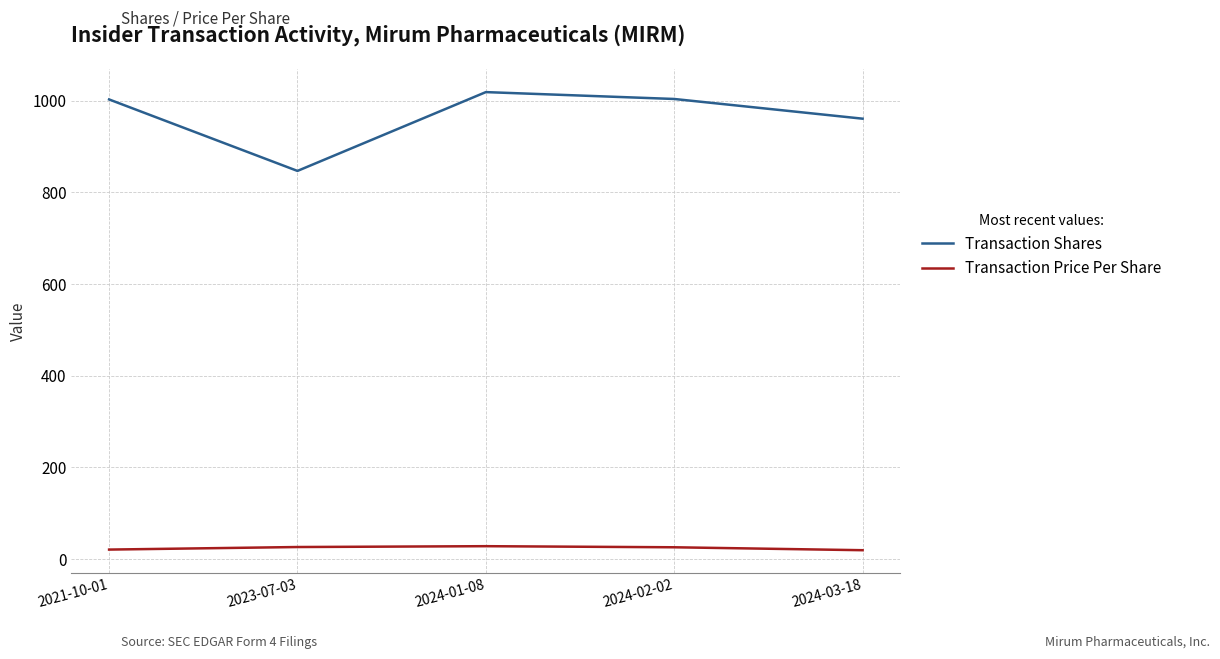

At how many categories does at least one series exceed 437?

5